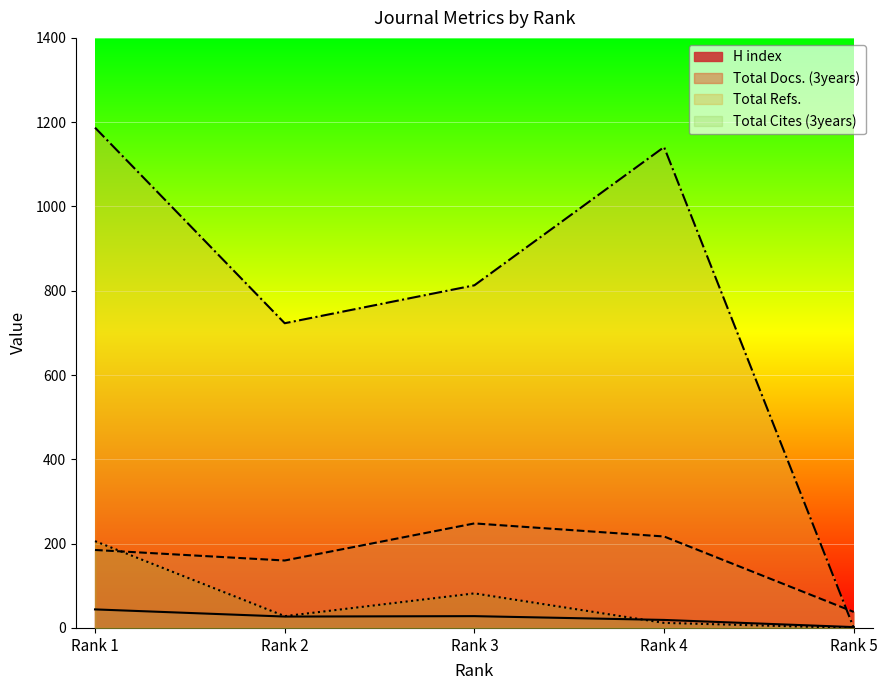

Reading left to right, extract all data points from this chart.

H index: 44	27	28	19	2
Total Docs. (3years): 185	160	248	217	38
Total Refs.: 1187	723	813	1141	0
Total Cites (3years): 206	28	82	12	0